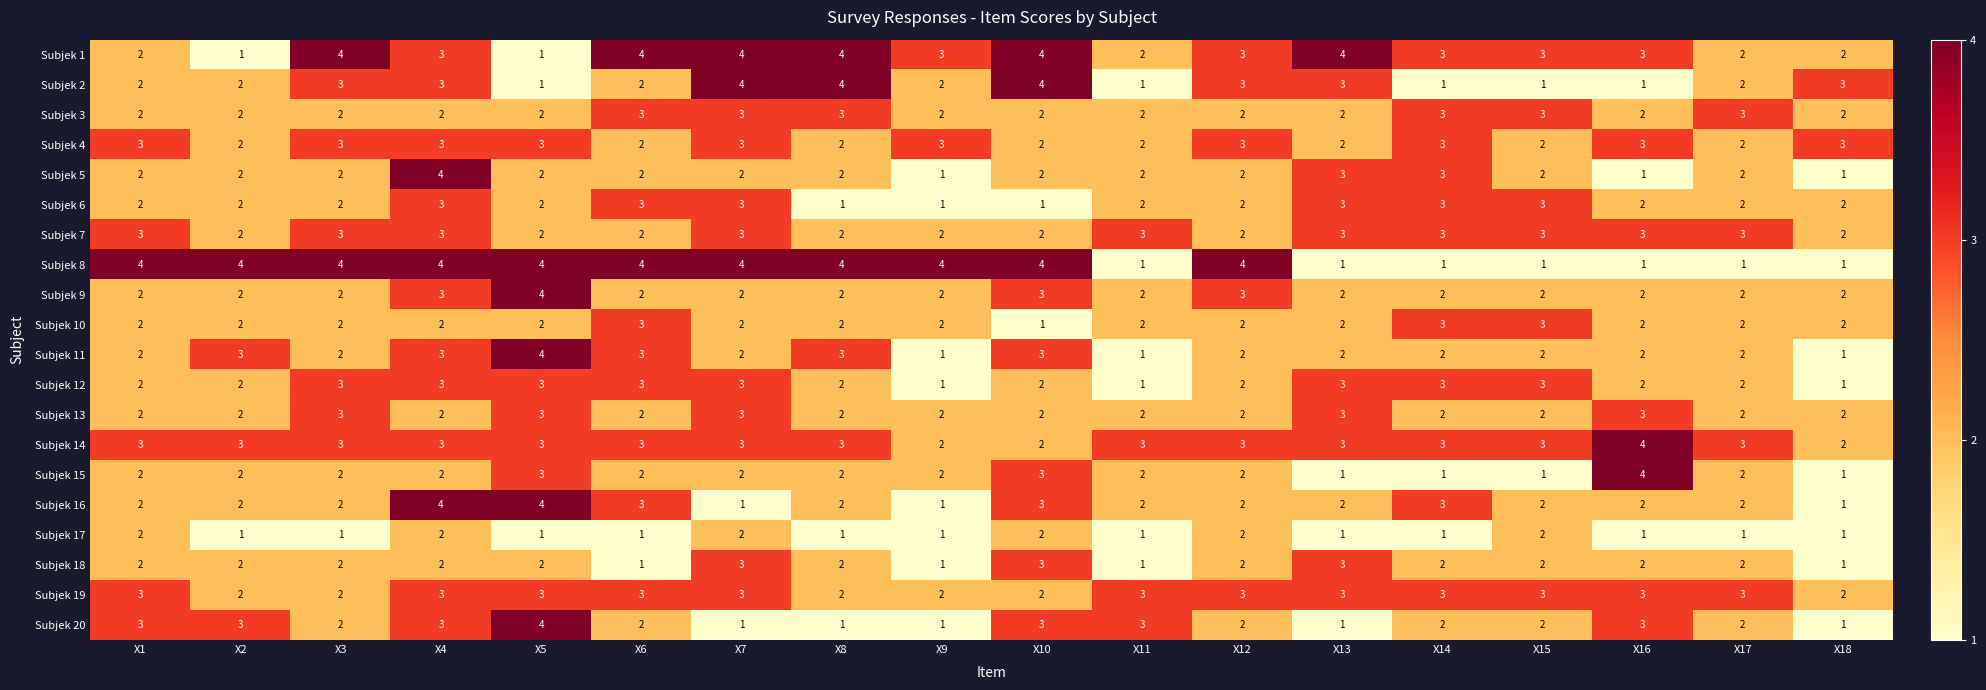

The Subjek 5 series shows 1 at X14. True or false?

False